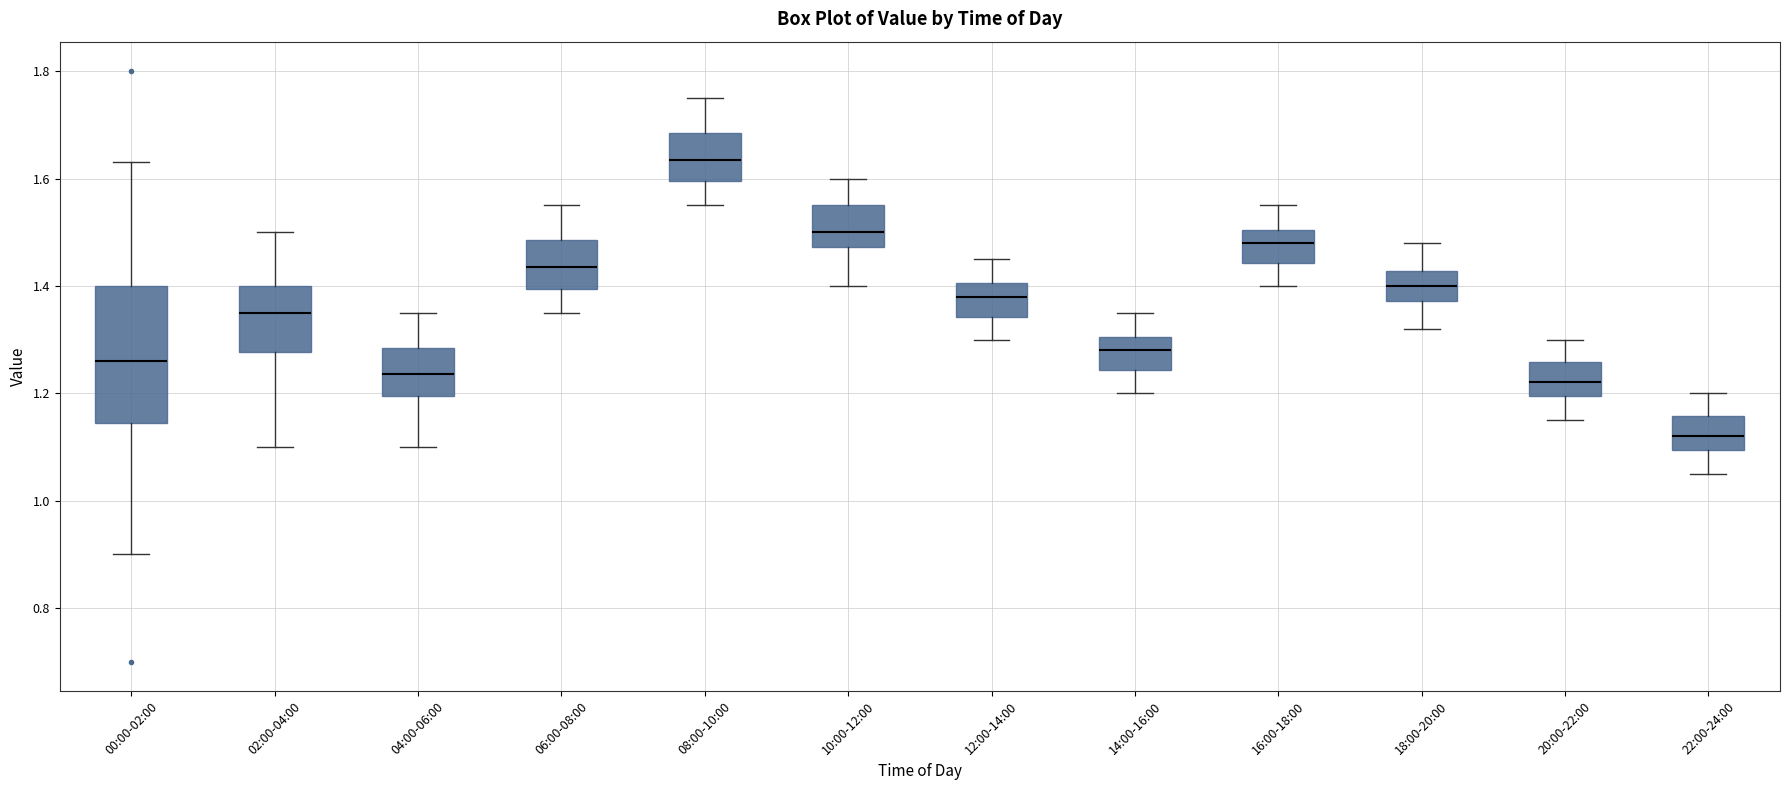

Reading left to right, transcribe this box plot: for each box, give where its median line is, the range the box spans, and where its two whiskers end, as read against the y-axis. The values are not printed on the chart, so give them approximately, as read against the axis.

00:00-02:00: median 1.26, box 1.14 to 1.40, whiskers 0.90 to 1.64
02:00-04:00: median 1.36, box 1.28 to 1.40, whiskers 1.10 to 1.50
04:00-06:00: median 1.24, box 1.20 to 1.28, whiskers 1.10 to 1.36
06:00-08:00: median 1.44, box 1.40 to 1.48, whiskers 1.36 to 1.56
08:00-10:00: median 1.64, box 1.60 to 1.68, whiskers 1.56 to 1.76
10:00-12:00: median 1.50, box 1.48 to 1.56, whiskers 1.40 to 1.60
12:00-14:00: median 1.38, box 1.34 to 1.40, whiskers 1.30 to 1.46
14:00-16:00: median 1.28, box 1.24 to 1.30, whiskers 1.20 to 1.36
16:00-18:00: median 1.48, box 1.44 to 1.50, whiskers 1.40 to 1.56
18:00-20:00: median 1.40, box 1.38 to 1.42, whiskers 1.32 to 1.48
20:00-22:00: median 1.22, box 1.20 to 1.26, whiskers 1.16 to 1.30
22:00-24:00: median 1.12, box 1.10 to 1.16, whiskers 1.06 to 1.20